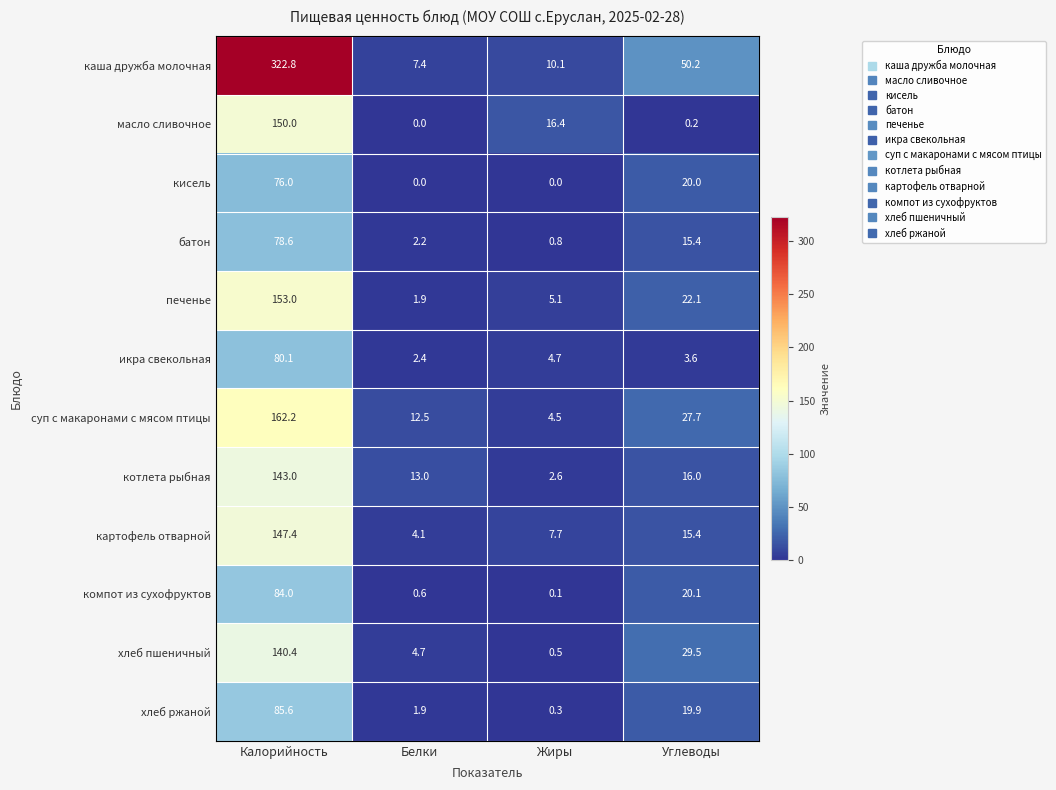

Which category has the highest value across all series?

Калорийность